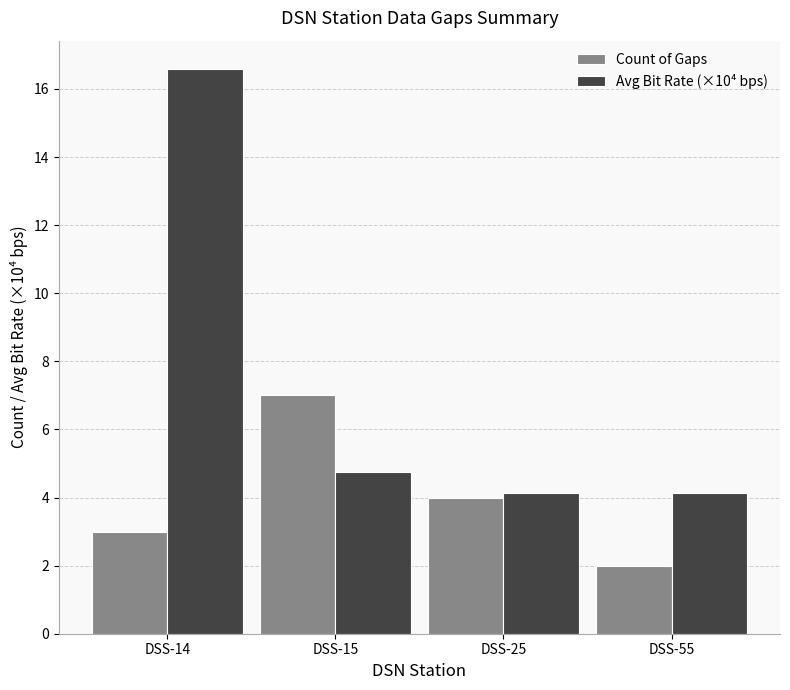

Which series has the largest total across all categories?

Avg Bit Rate (×10⁴ bps)